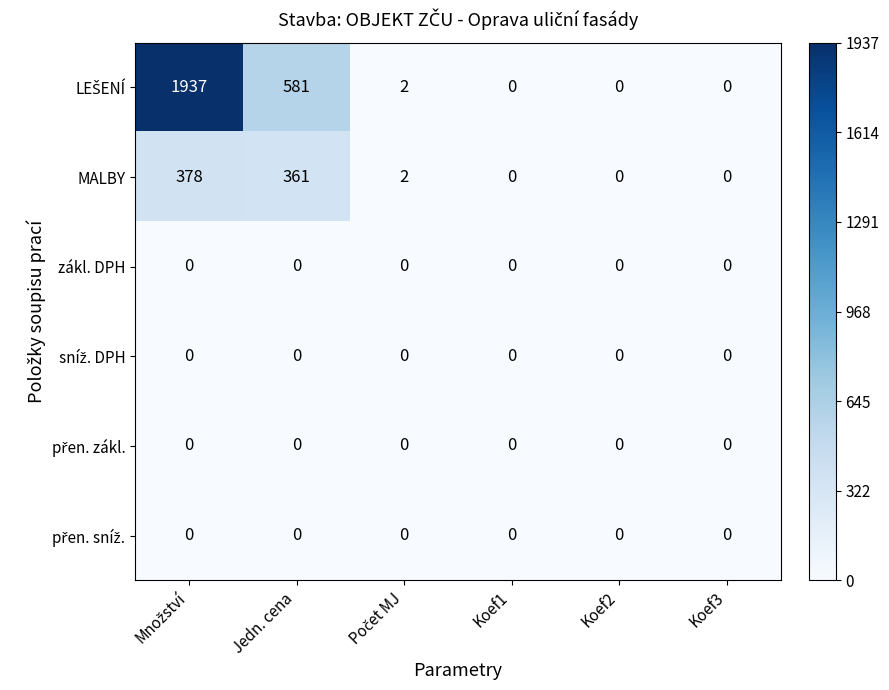

What is the greatest value displayed?

1937